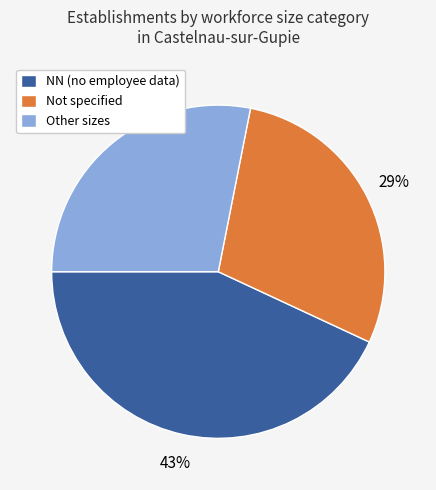

To the nearest percent, what is the average slice percentage?

33%